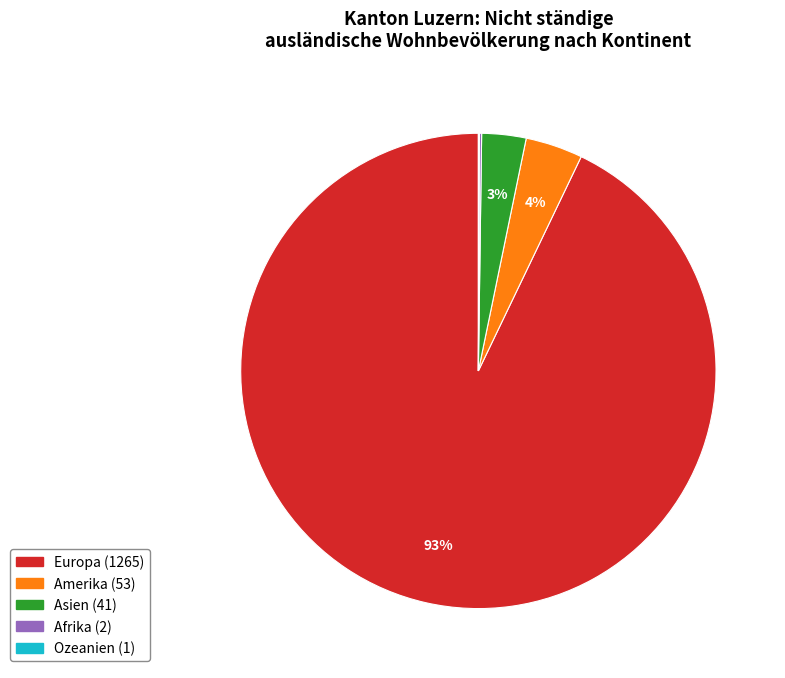

Is there any slice that represents more than half of the pie?

Yes